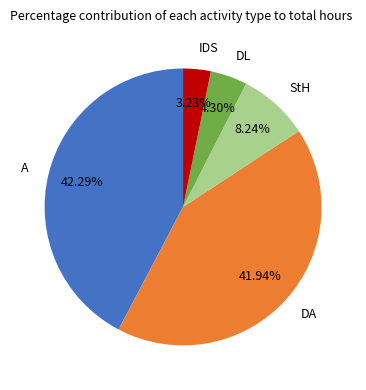

To the nearest percent, what percentage of the pie is DL?

4%